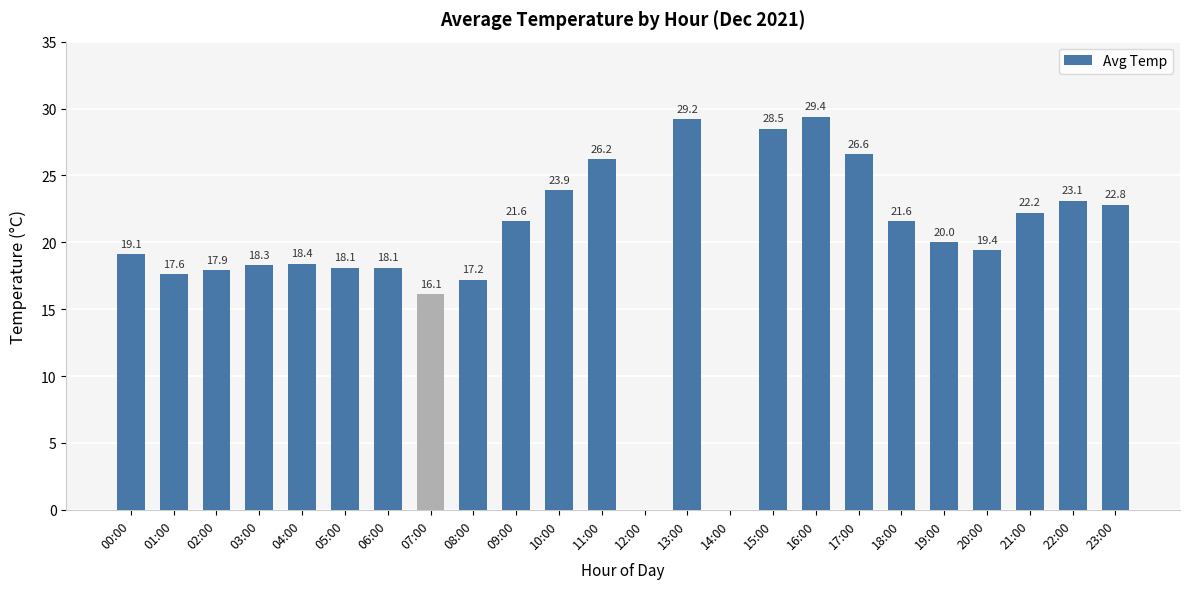

Where is the data nearest to the value 14?

07:00